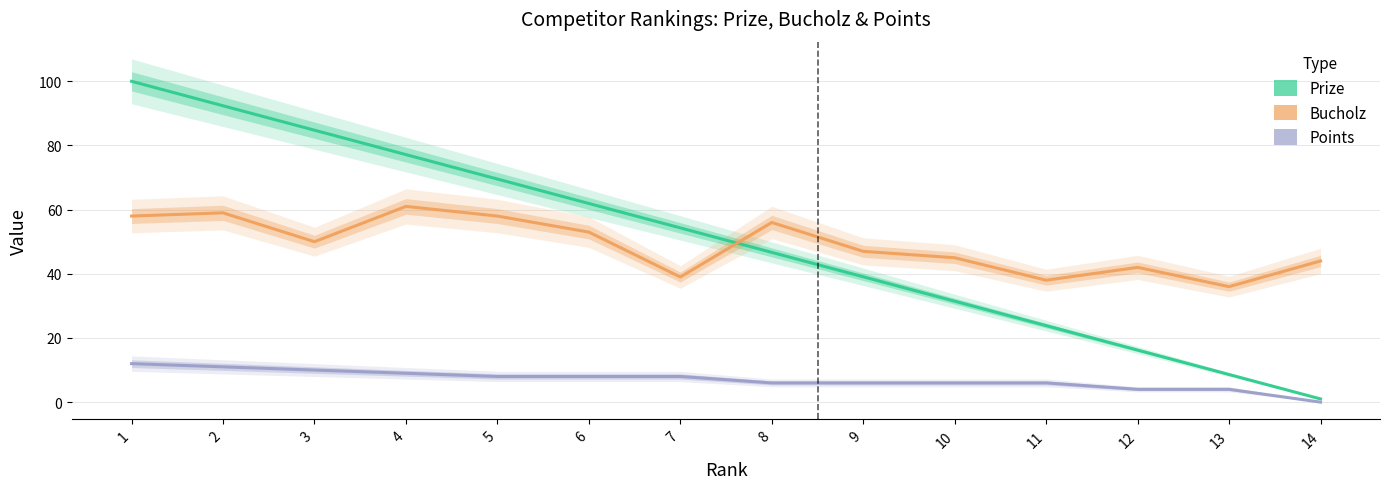

What is the sum of all Points values?

98.0